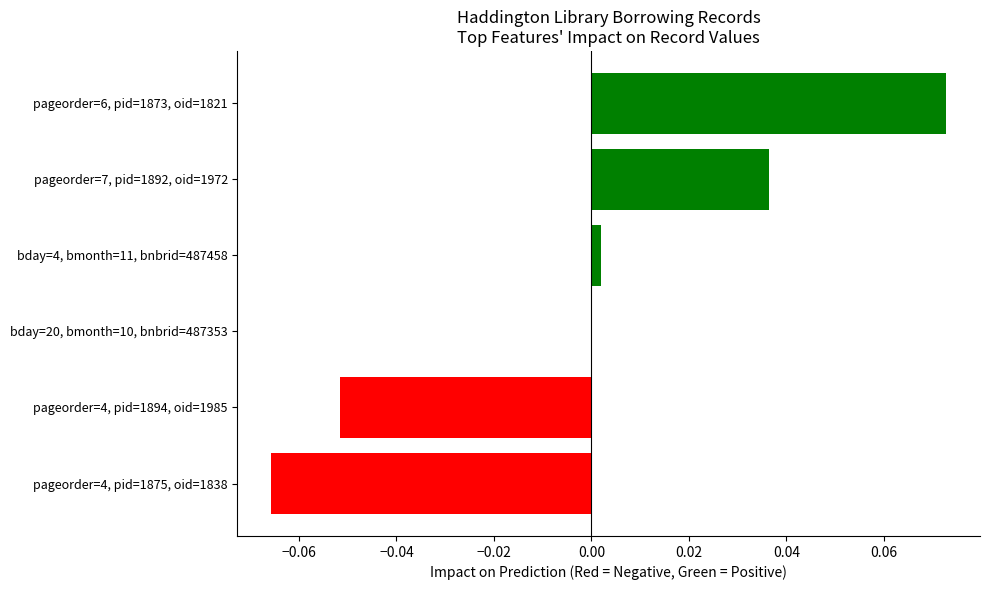

Is it true that the value at pageorder=4, pid=1875, oid=1838 is -0.0?

False